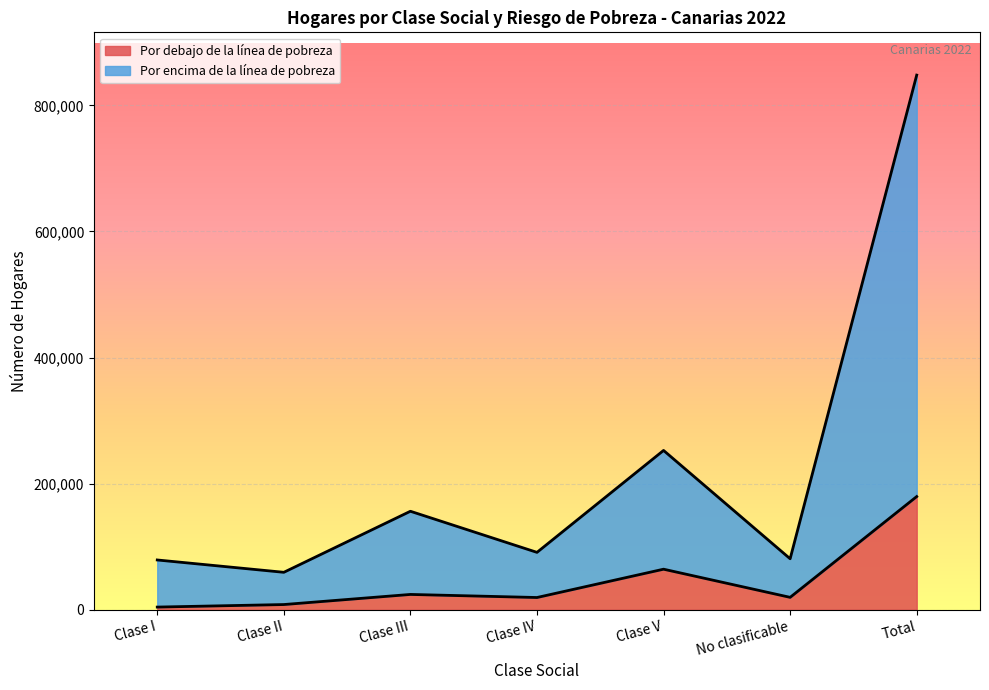

List the series in order of their overall mean, lowest first.

Por debajo de la línea de pobreza, Por encima de la línea de pobreza